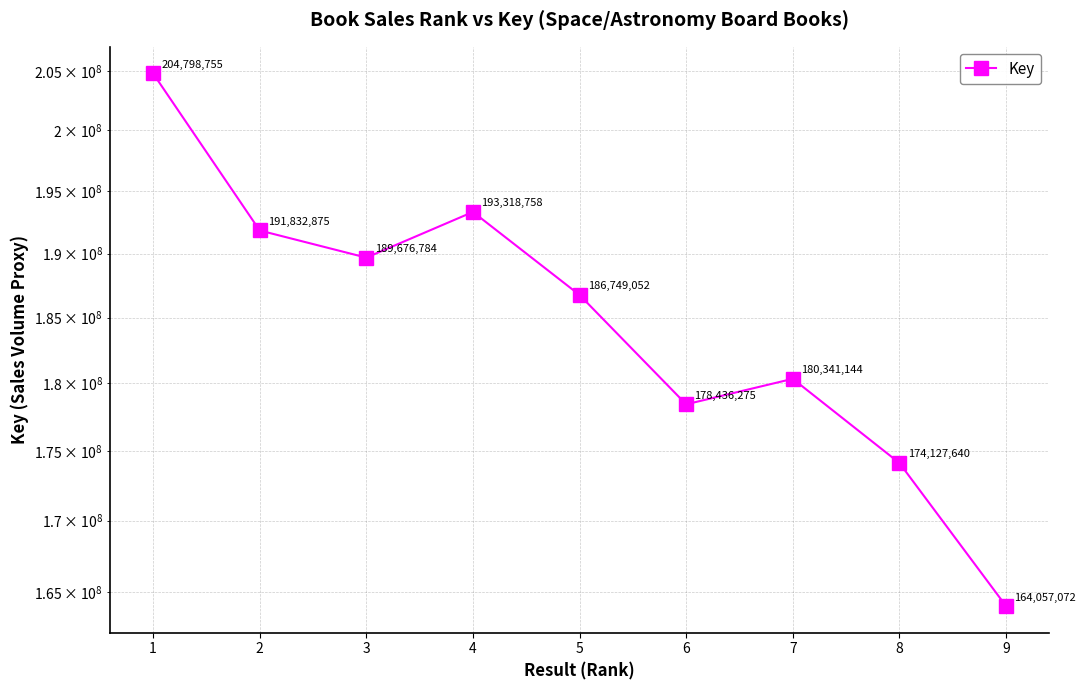

What is the change in value from 2 to 6?

-13396600